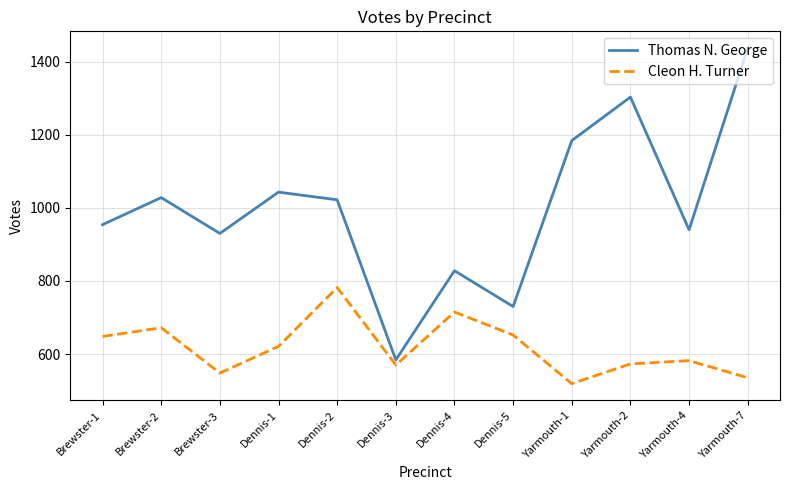

How many interior local peaks does the Cleon H. Turner series have?

4